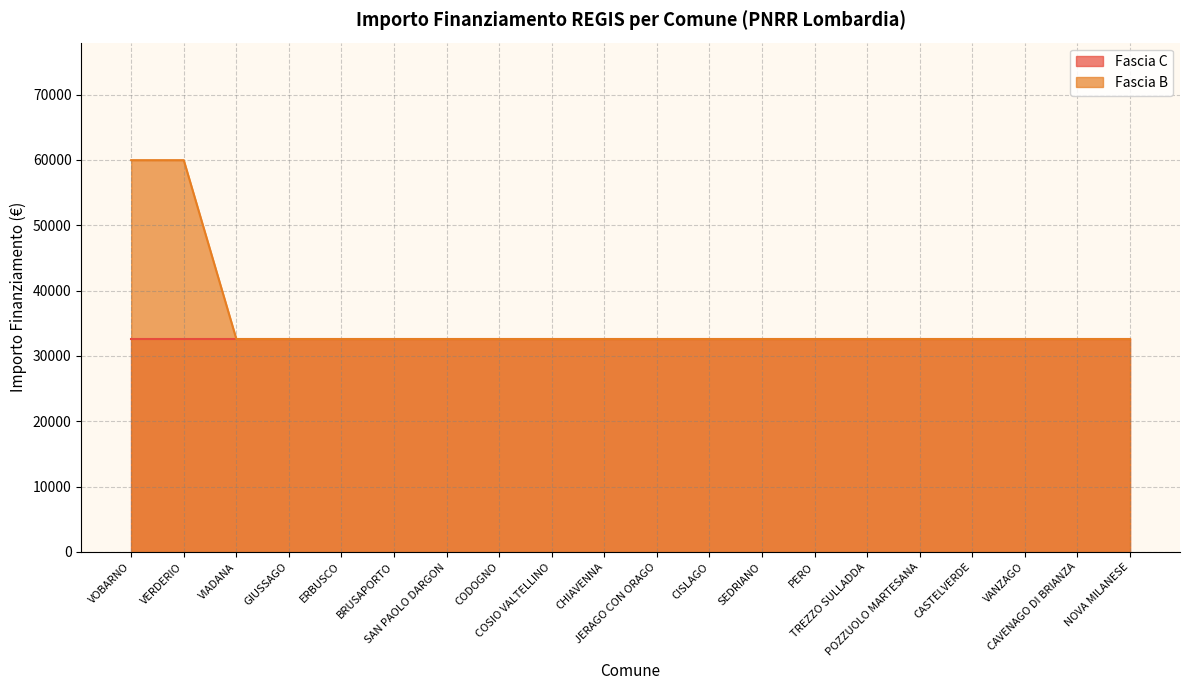

Between PERO and VANZAGO, which is larger?

PERO